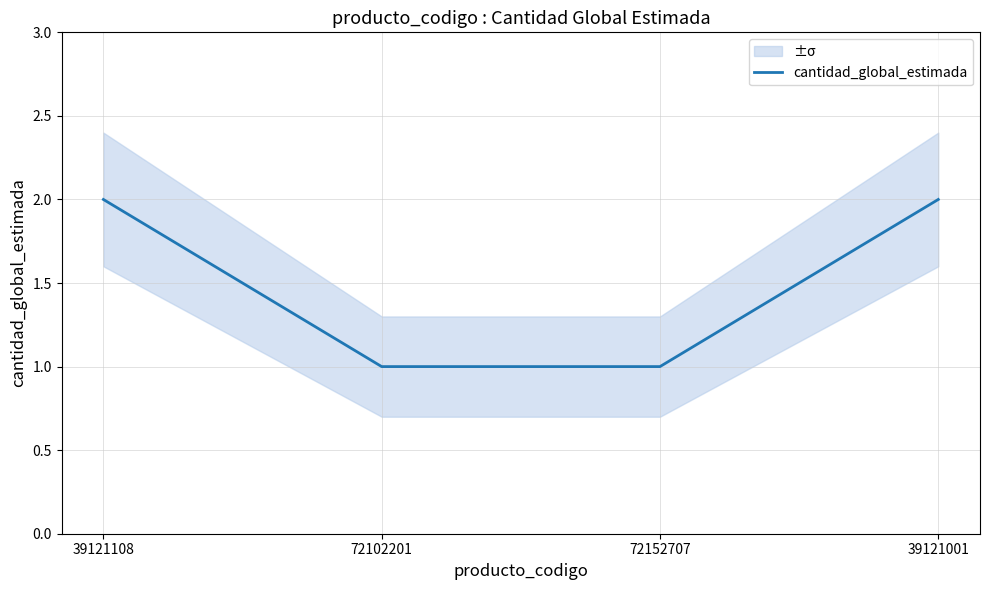

The chart shows a value of 1 at 72102201. True or false?

True